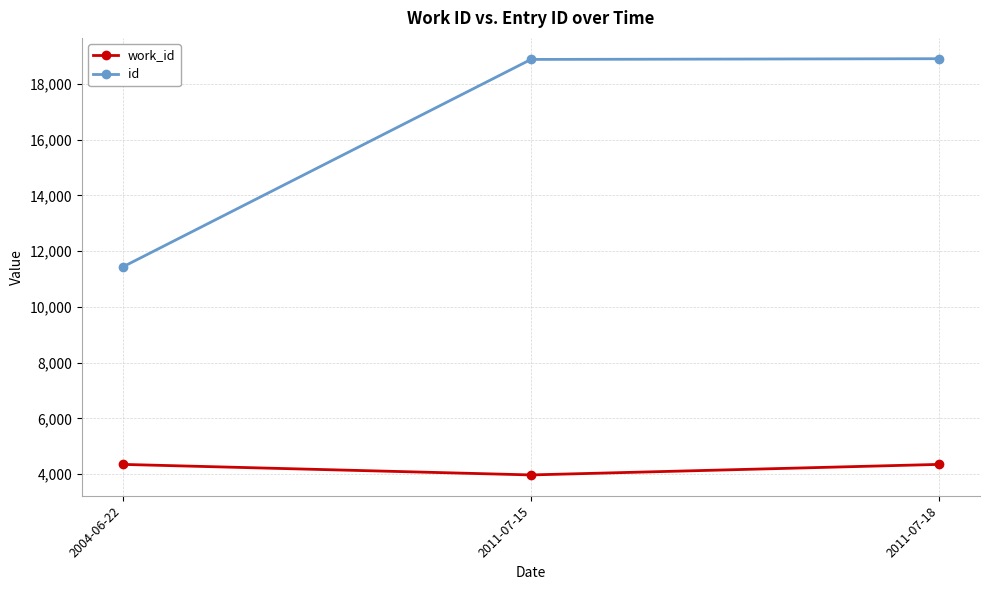

What is the smallest value displayed?

3975